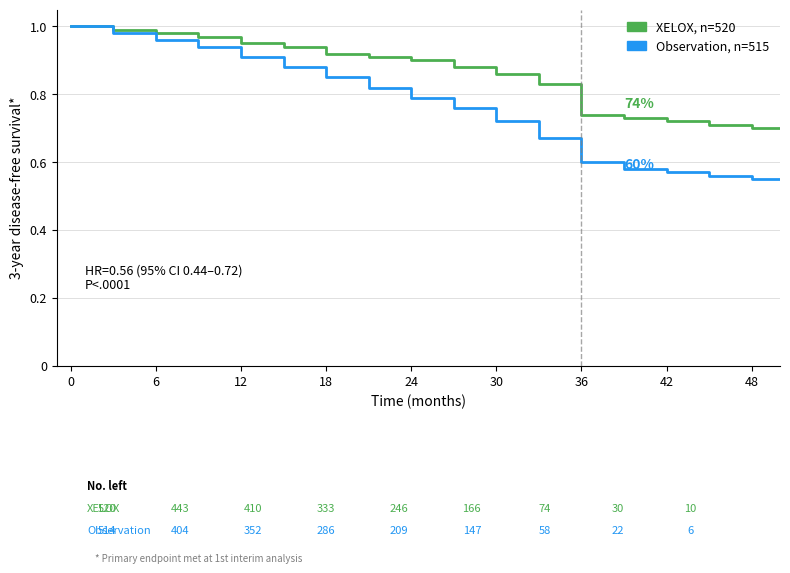

List the series in order of their overall mean, highest first.

XELOX, n=520, Observation, n=515